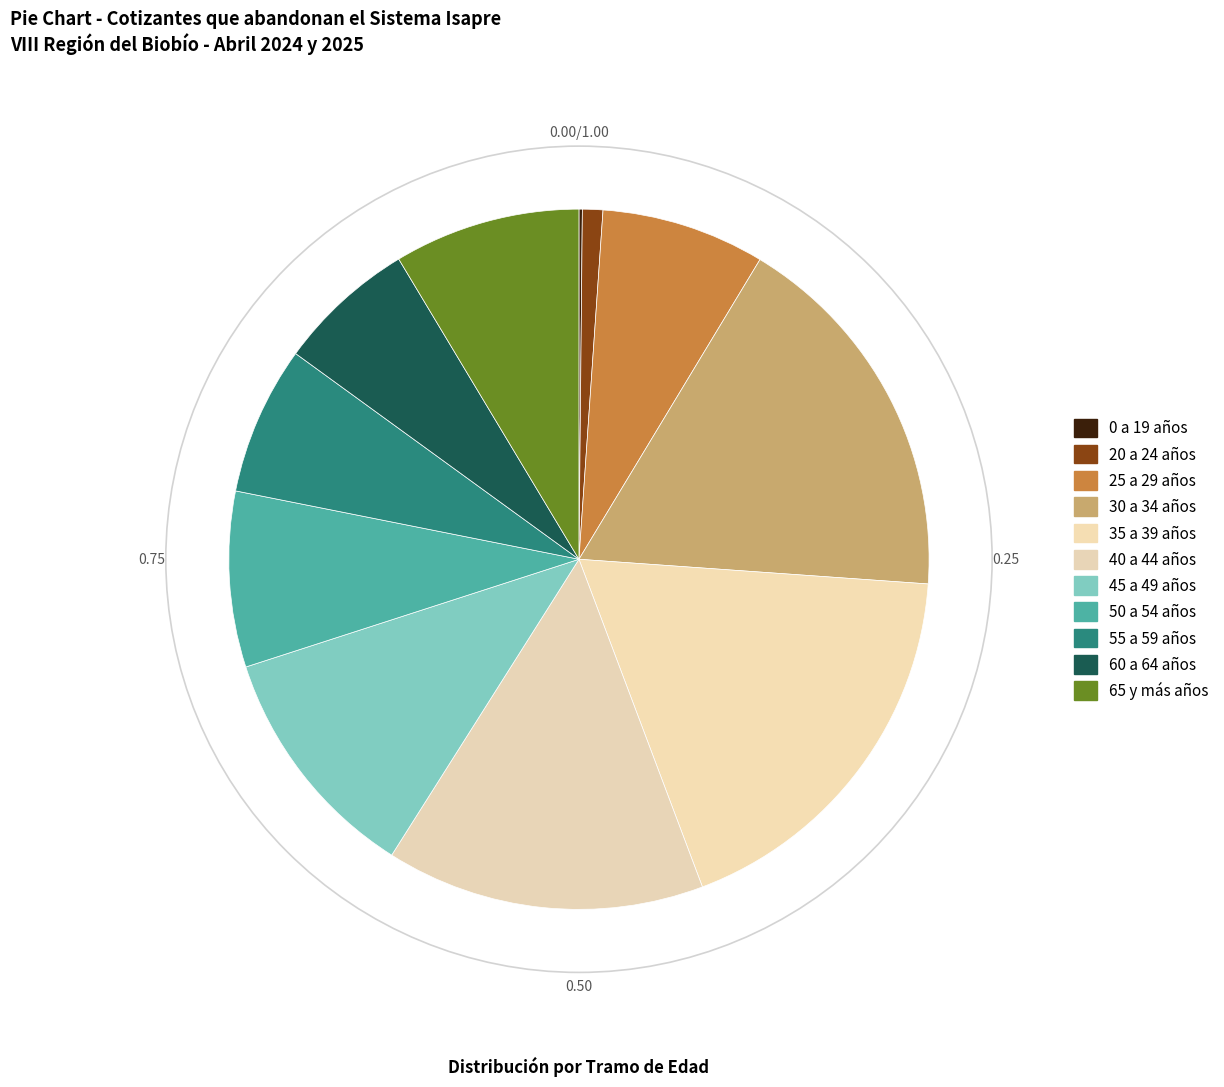

What is the smallest slice in the pie chart?

0 a 19 años